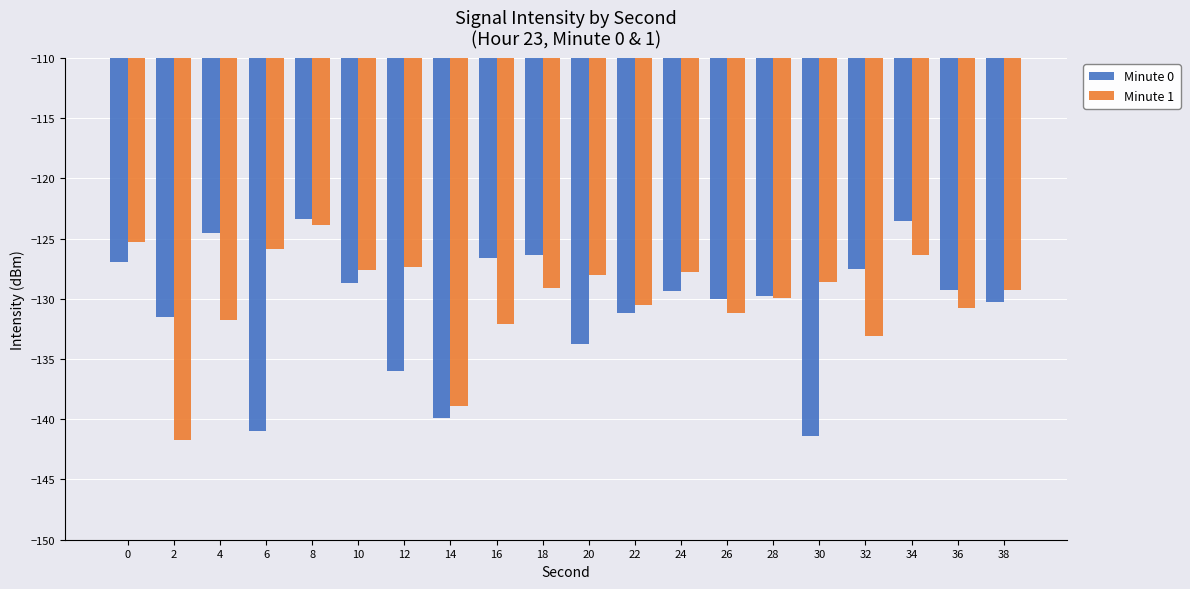

True or false: Minute 1 has a value of -127.8 at 24.

True